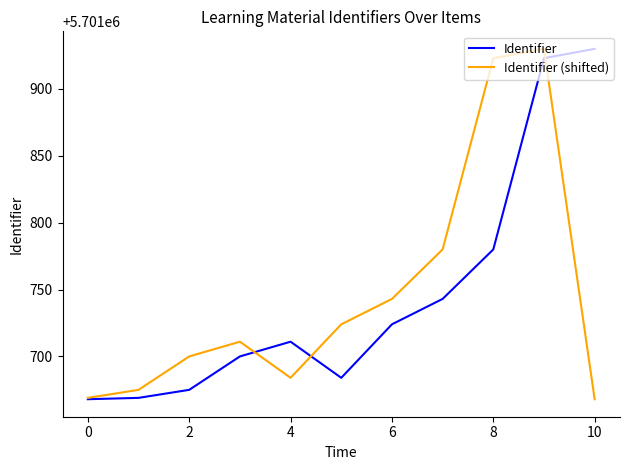

What is the highest value of the Identifier series?

5701930